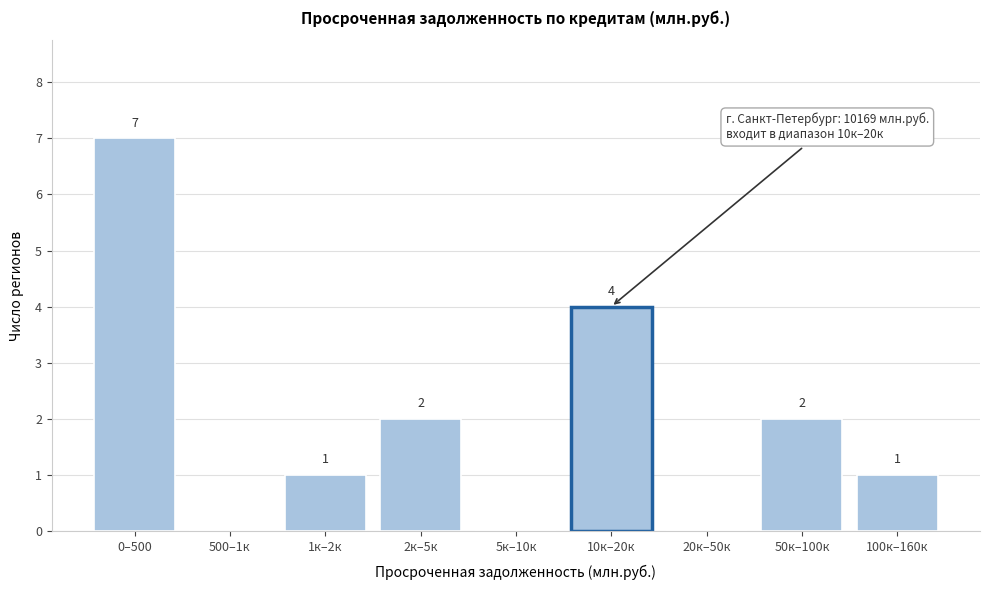

Reading left to right, what are all the values shown in this chart?

0–500=7	500–1к=0	1к–2к=1	2к–5к=2	5к–10к=0	10к–20к=4	20к–50к=0	50к–100к=2	100к–160к=1